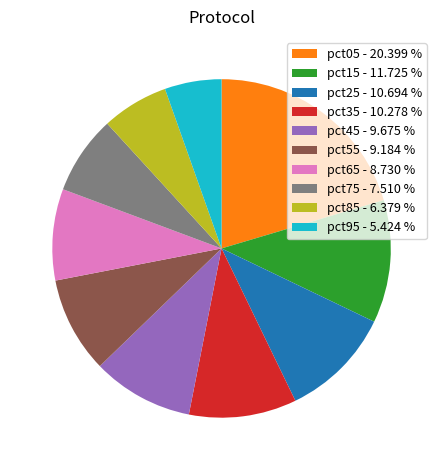

What is the smallest slice in the pie chart?

pct95